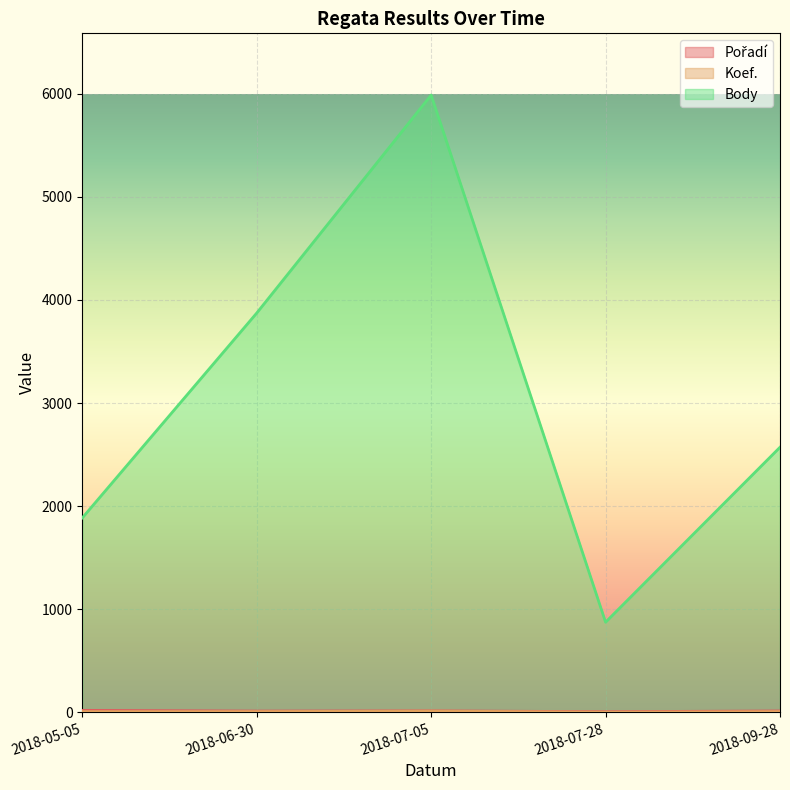

Between 2018-07-28 and 2018-05-05, which series saw the biggest shift?

Body